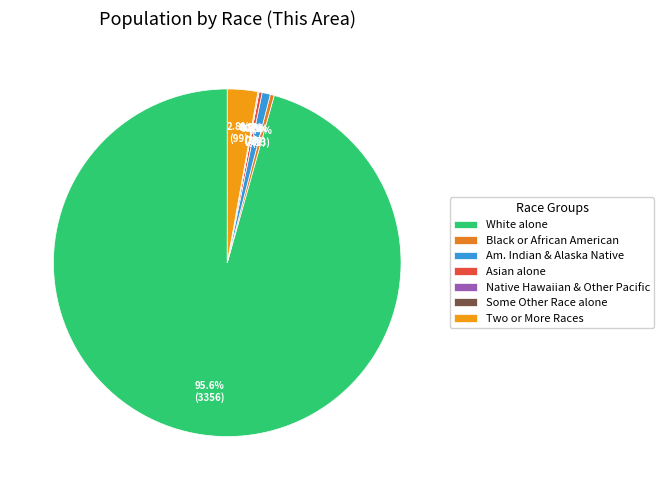

How many slices are in this pie chart?

7